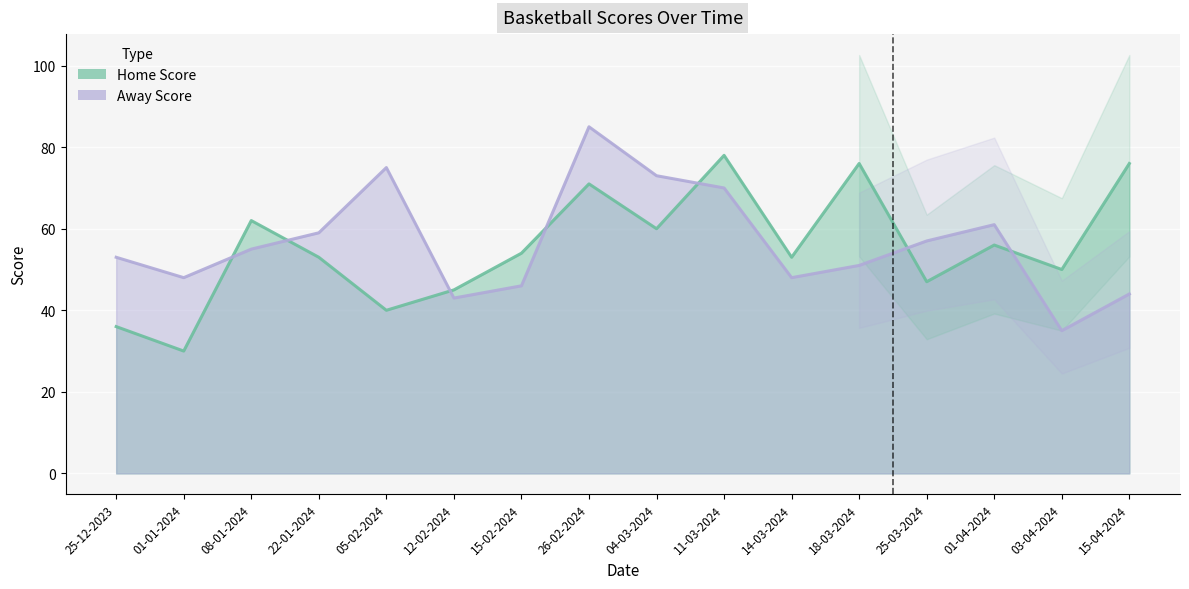

What is the smallest value displayed?

30